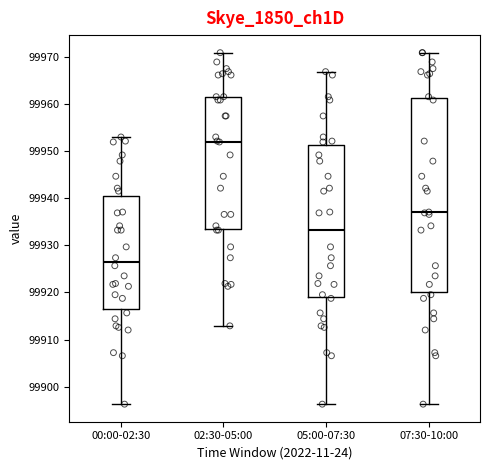

Which box has the lowest median line?

00:00-02:30